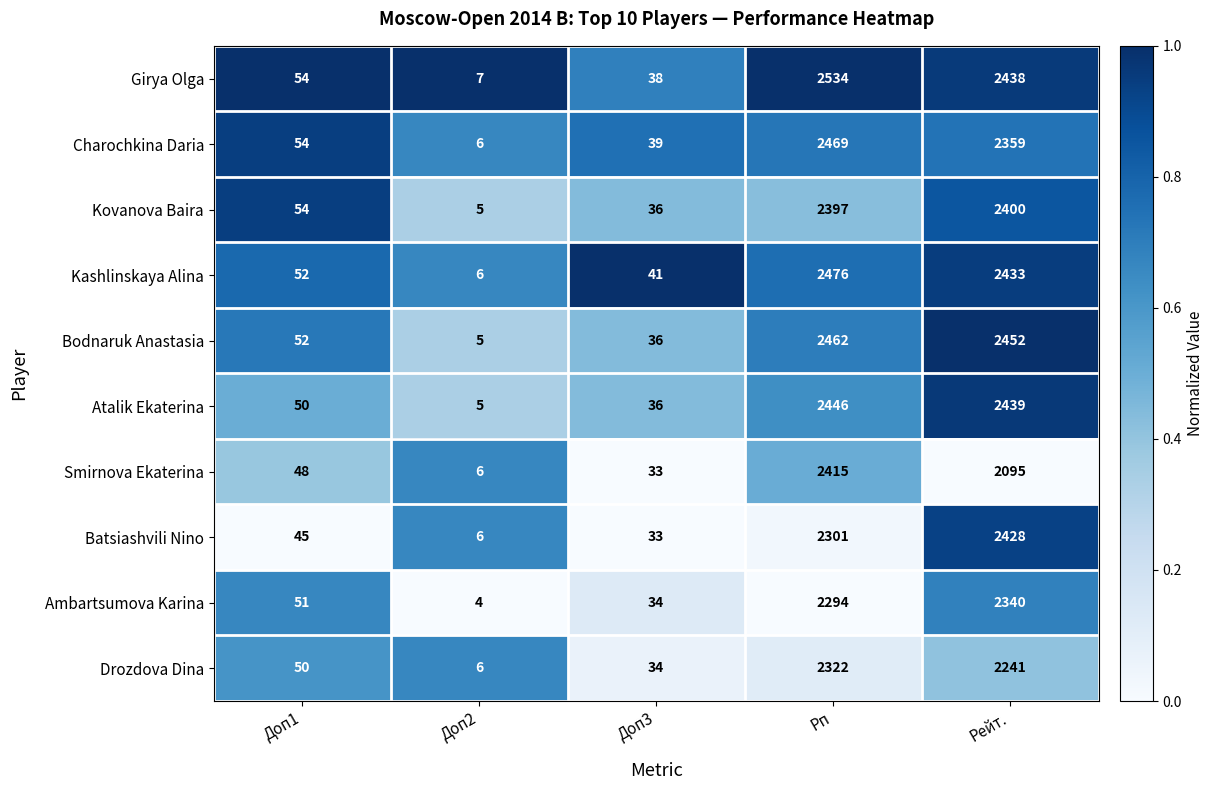

What is the total value across all series at Рейт.?

23625